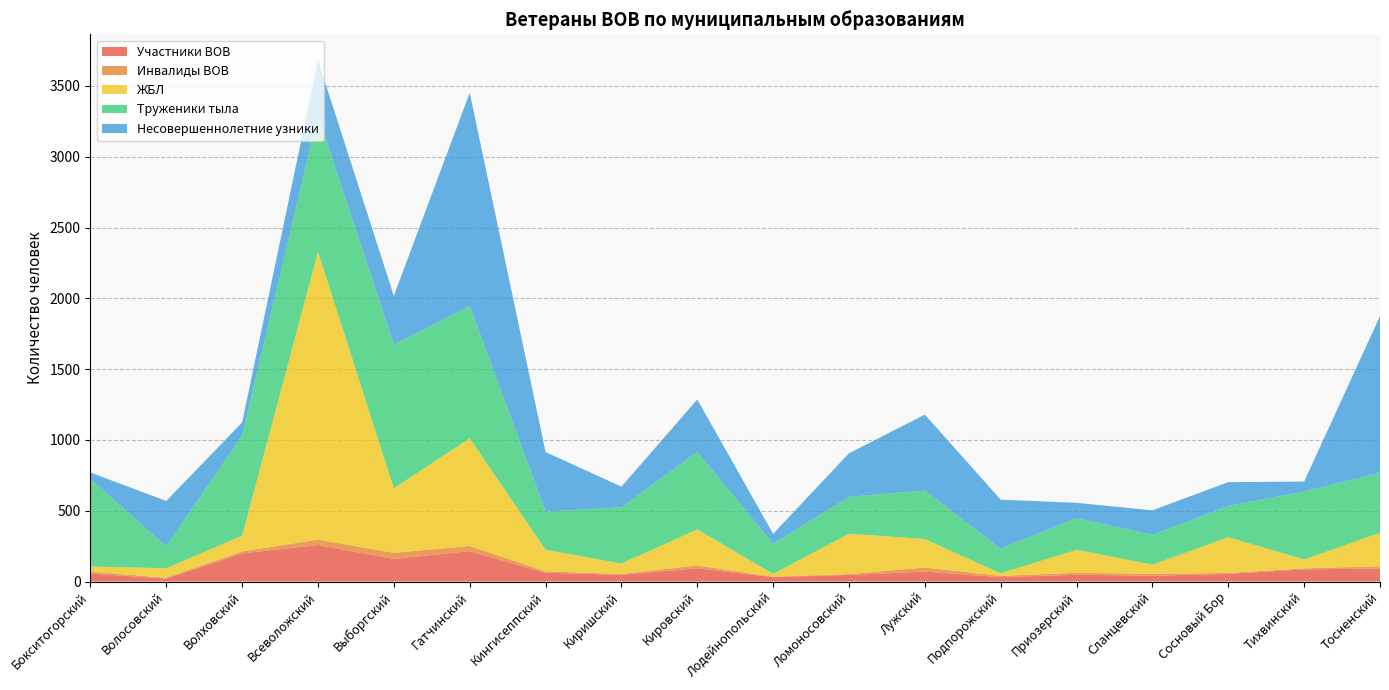

Reading left to right, list all the values displayed in this chart.

Участники ВОВ: 56	21	199	258	160	215	62	47	94	31	47	70	31	48	41	54	86	92
Инвалиды ВОВ: 14	6	14	38	43	36	10	7	20	3	6	29	9	14	14	7	7	16
ЖБЛ: 36	67	111	2033	455	761	153	73	254	20	285	201	18	162	64	252	63	236
Труженики тыла: 618	154	707	965	1015	934	269	397	547	212	260	343	173	224	211	221	480	424
Несовершеннолетние узники: 46	321	93	387	345	1506	421	146	371	71	308	536	347	108	173	168	70	1107